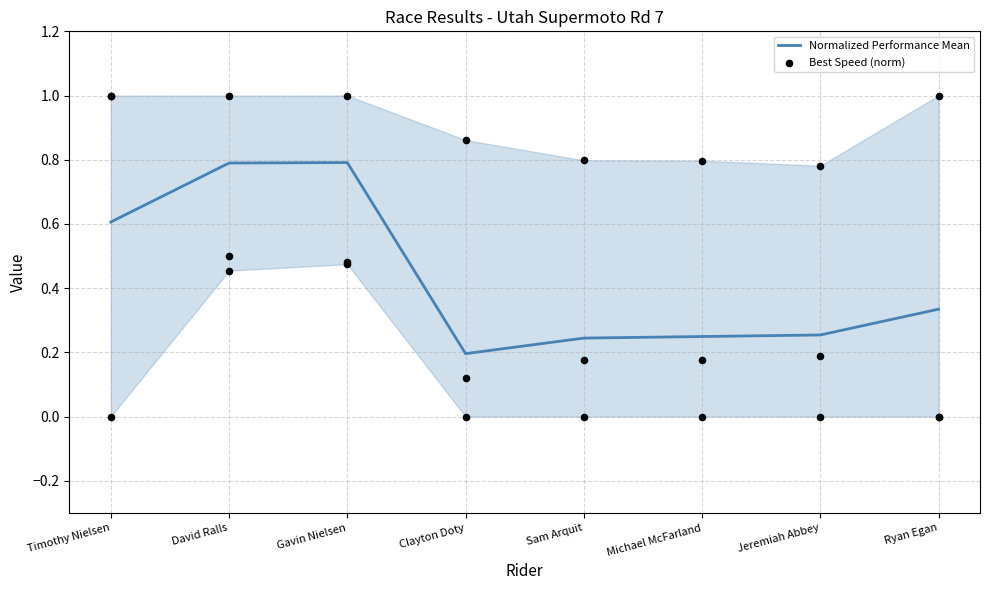

What is the total value across all series at Ryan Egan?

0.3